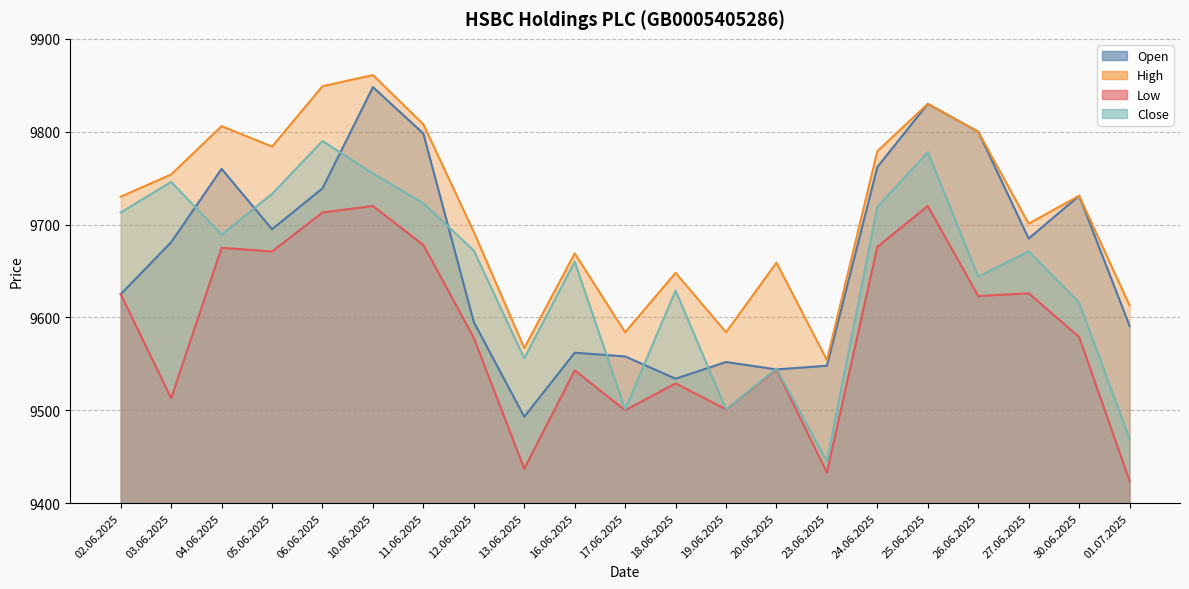

Which category has the highest value in the High series?

10.06.2025